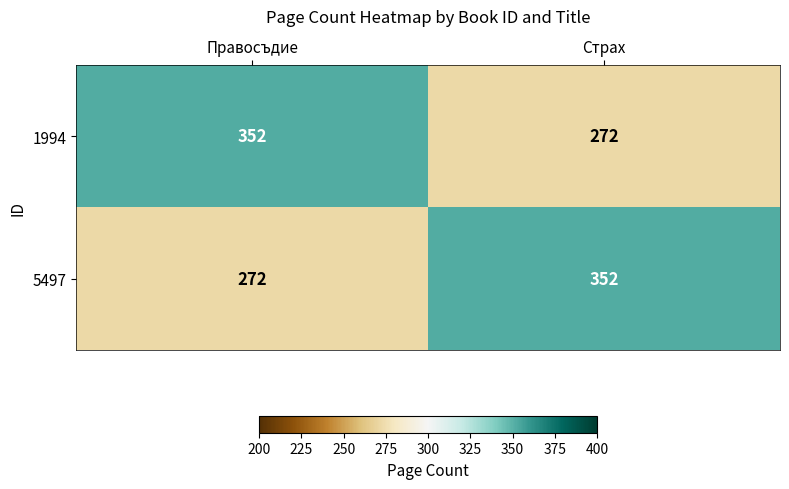

List the labels in order of 1994 value, largest first.

Правосъдие, Страх